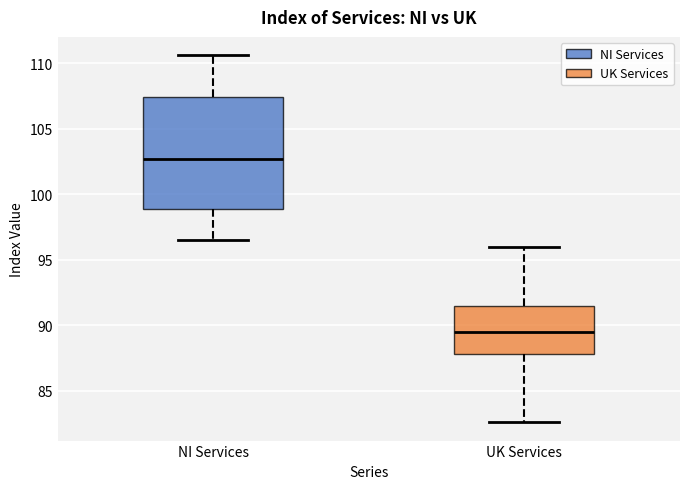

Reading left to right, read every box against the y-axis: the position of its median line, the range the box covers, and the ends of its whiskers. The values are not printed on the chart, so give them approximately, as read against the axis.

NI Services: median 102.5, box 99.0 to 107.5, whiskers 96.5 to 110.5
UK Services: median 89.5, box 88.0 to 91.5, whiskers 82.5 to 96.0